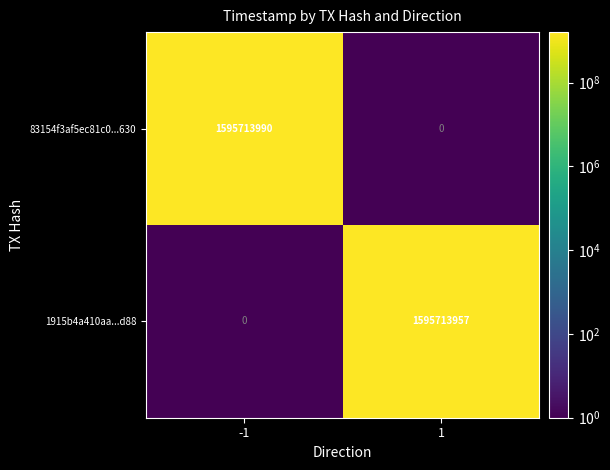

True or false: 83154f3af5ec81c0...630 has a value of 2810079281 at -1.

False